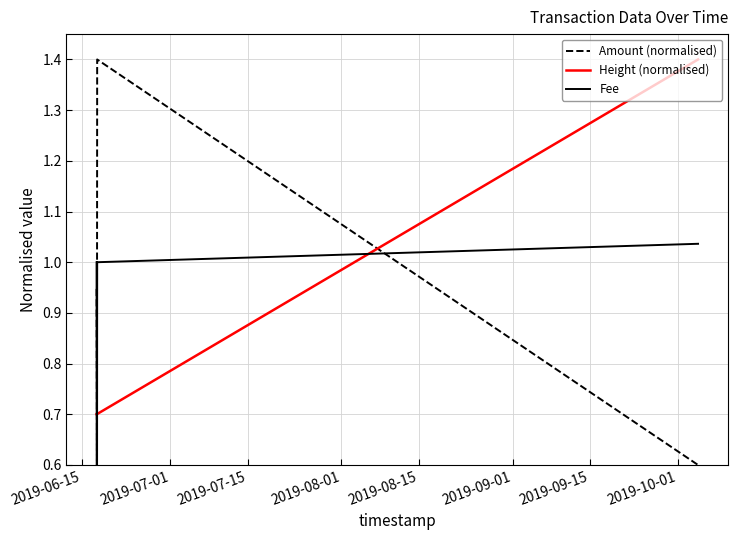

True or false: Amount (normalised) and Height (normalised) cross at least once.

True